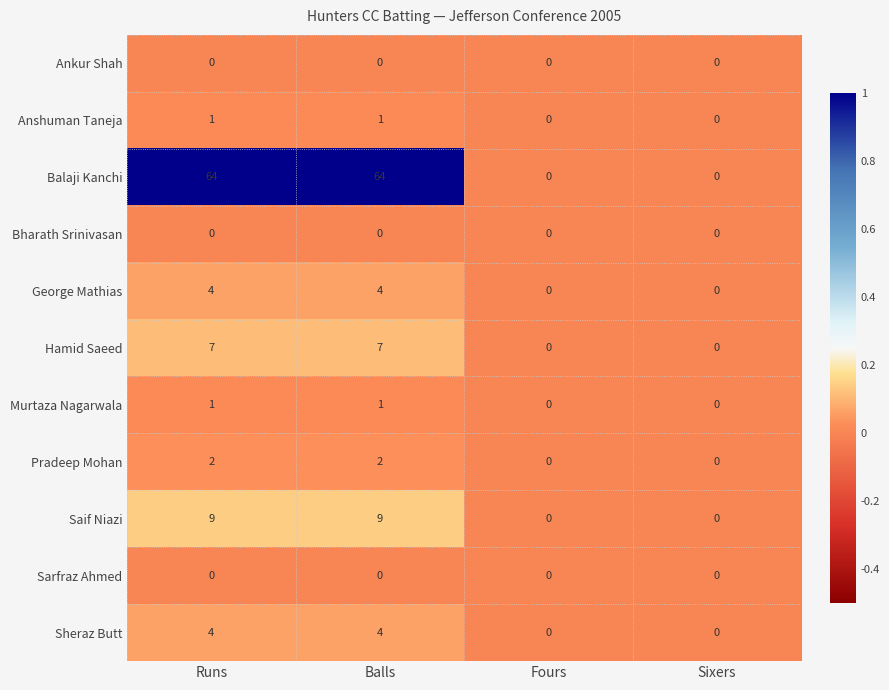

What is the maximum value shown in the chart?

64